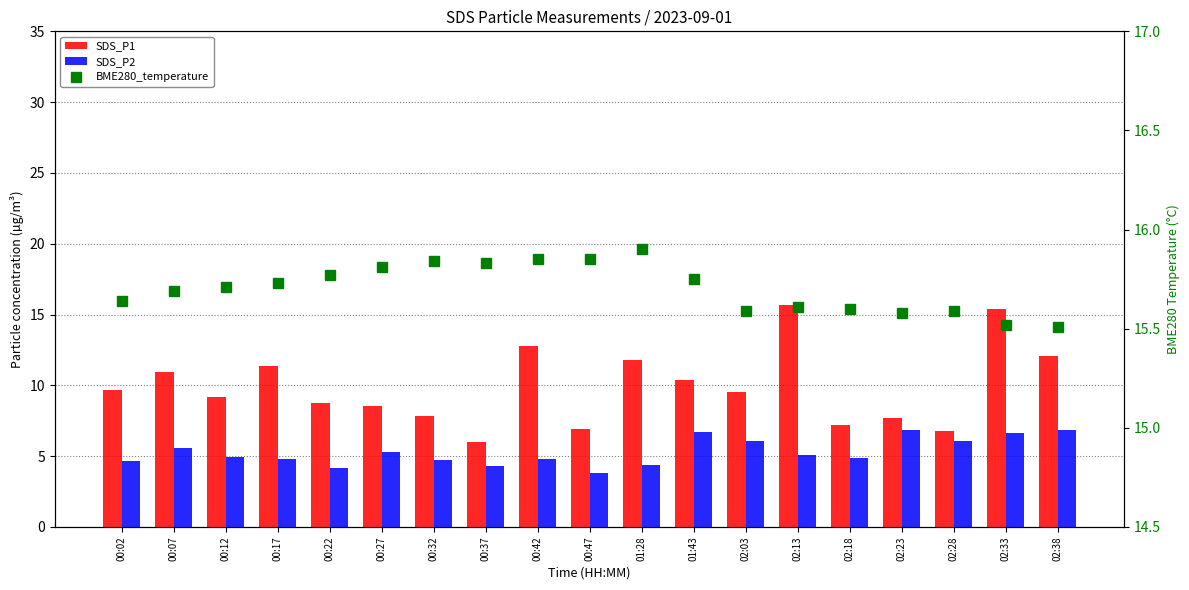

At 02:28, list the series in order from smallest to largest.

SDS_P2, SDS_P1, BME280_temperature